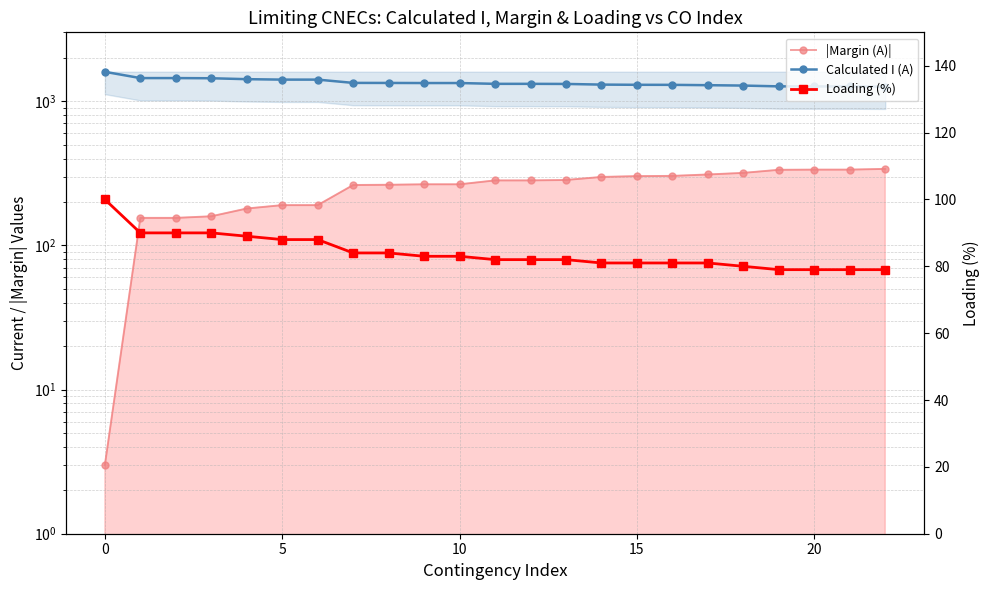

Reading left to right, what are all the values shown in this chart?

Calculated I (A): 1597	1445	1445	1441	1420	1410	1410	1338	1337	1335	1335	1318	1318	1316	1302	1298	1297	1290	1282	1266	1265	1265	1261
|Margin (A)|: 3	155	155	159	180	190	190	262	263	265	265	282	282	284	298	302	303	310	318	334	335	335	339
Loading (%): 100	90	90	90	89	88	88	84	84	83	83	82	82	82	81	81	81	81	80	79	79	79	79